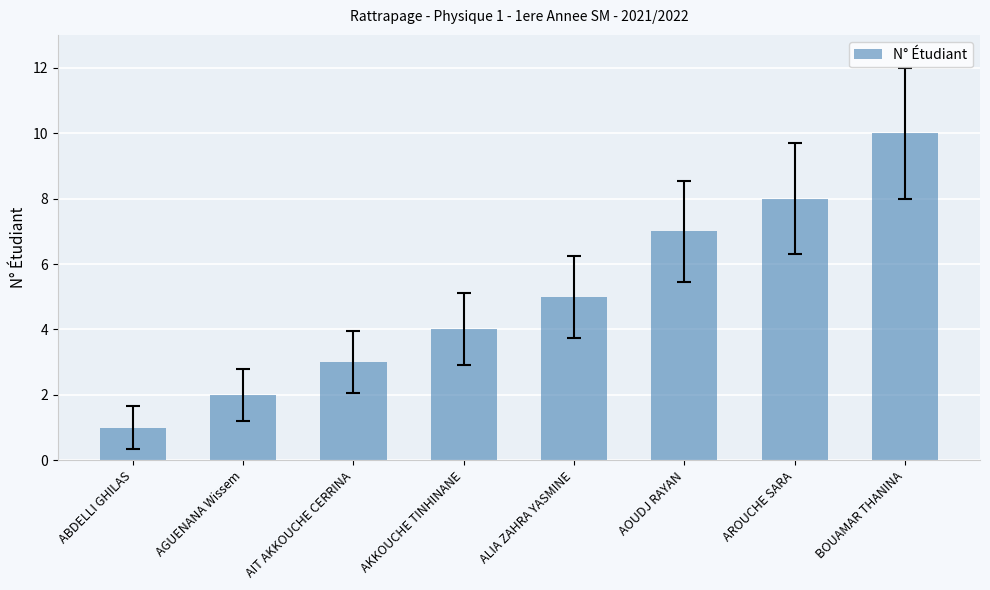

Between BOUAMAR THANINA and AKKOUCHE TINHINANE, which is larger?

BOUAMAR THANINA